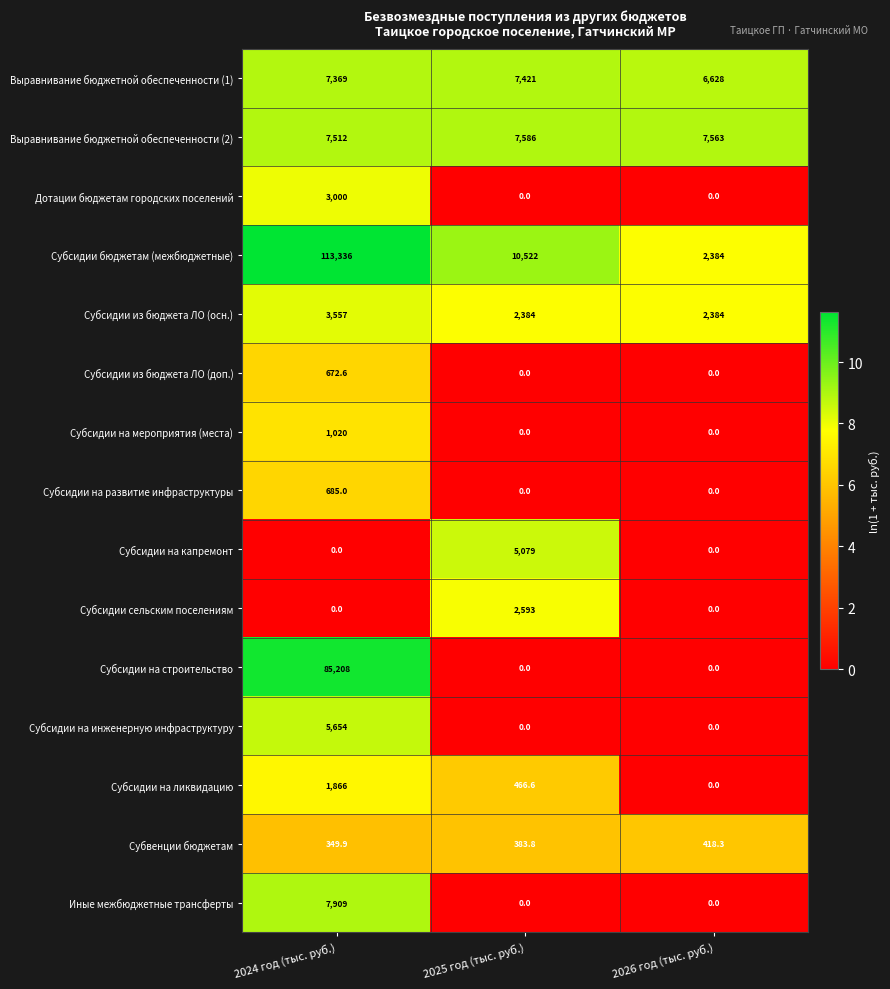

List the series in order of their peak value, highest first.

Субсидии бюджетам (межбюджетные), Субсидии на строительство, Иные межбюджетные трансферты, Выравнивание бюджетной обеспеченности (2), Выравнивание бюджетной обеспеченности (1), Субсидии на инженерную инфраструктуру, Субсидии на капремонт, Субсидии из бюджета ЛО (осн.), Дотации бюджетам городских поселений, Субсидии сельским поселениям, Субсидии на ликвидацию, Субсидии на мероприятия (места), Субсидии на развитие инфраструктуры, Субсидии из бюджета ЛО (доп.), Субвенции бюджетам